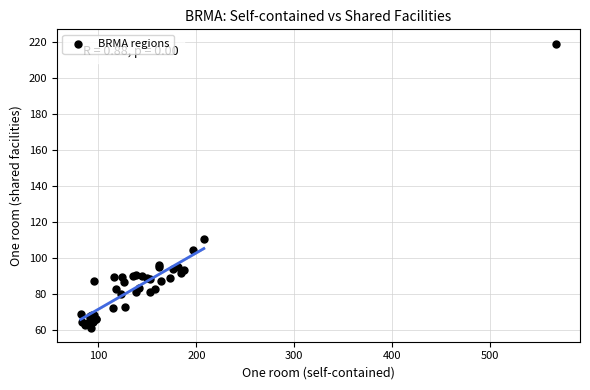

What Y value in the scatter plot is closest to 140?

110.5